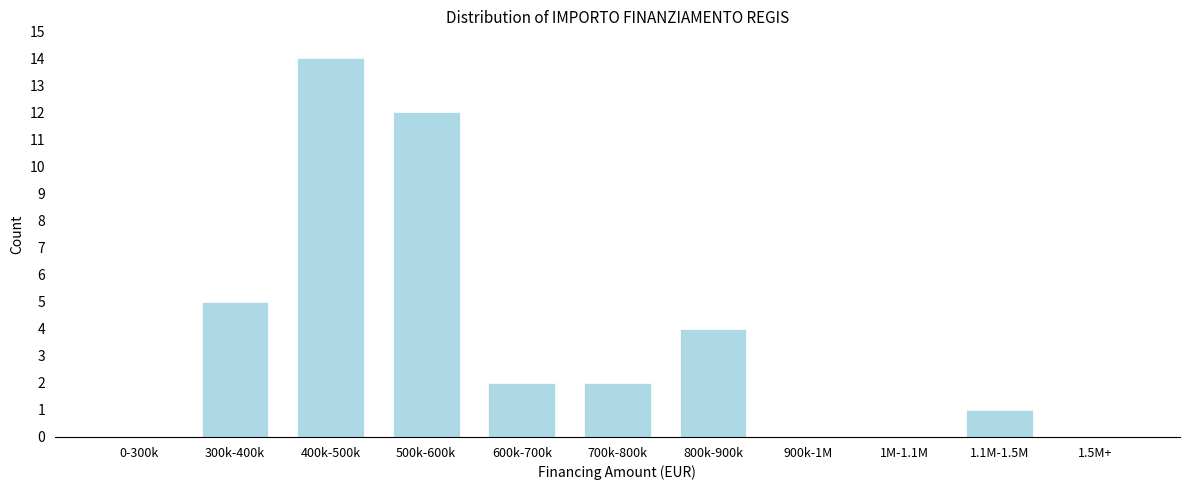

Reading left to right, transcribe all the data shown in this chart.

0-300k=0	300k-400k=5	400k-500k=14	500k-600k=12	600k-700k=2	700k-800k=2	800k-900k=4	900k-1M=0	1M-1.1M=0	1.1M-1.5M=1	1.5M+=0